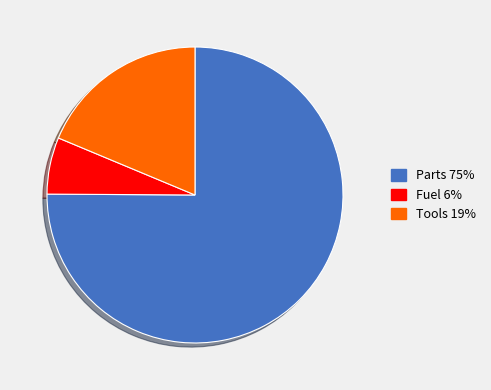

The Tools slice represents 19% of the pie. True or false?

True